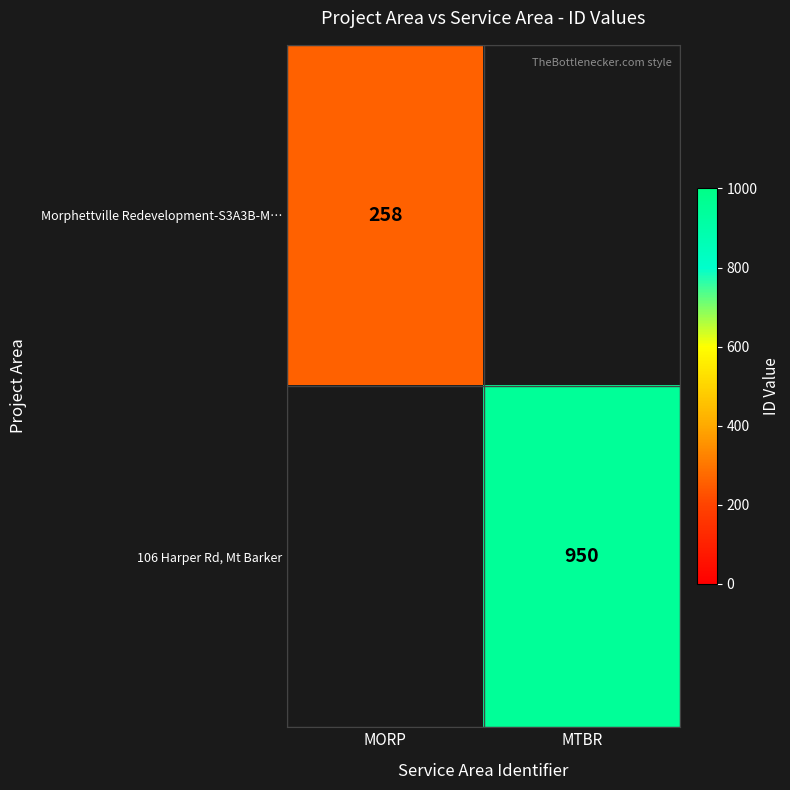

True or false: 106 Harper Rd, Mt Barker has a value of 418 at MTBR.

False